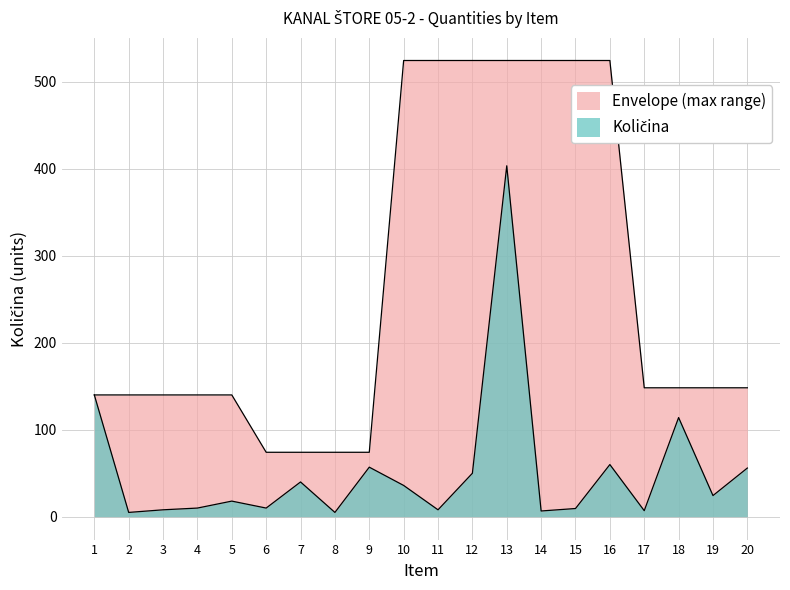

How many interior local peaks (higher than both neighbors) does the data have?

6